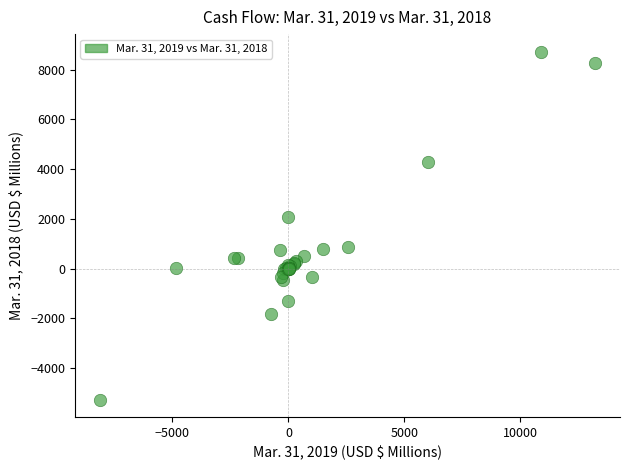

What Y value in the scatter plot is closest to 1726?

2075